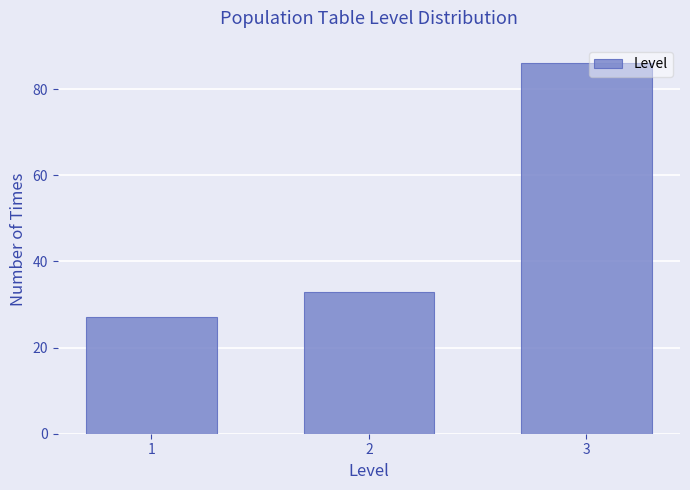

Reading left to right, transcribe all the data shown in this chart.

1=27	2=33	3=86